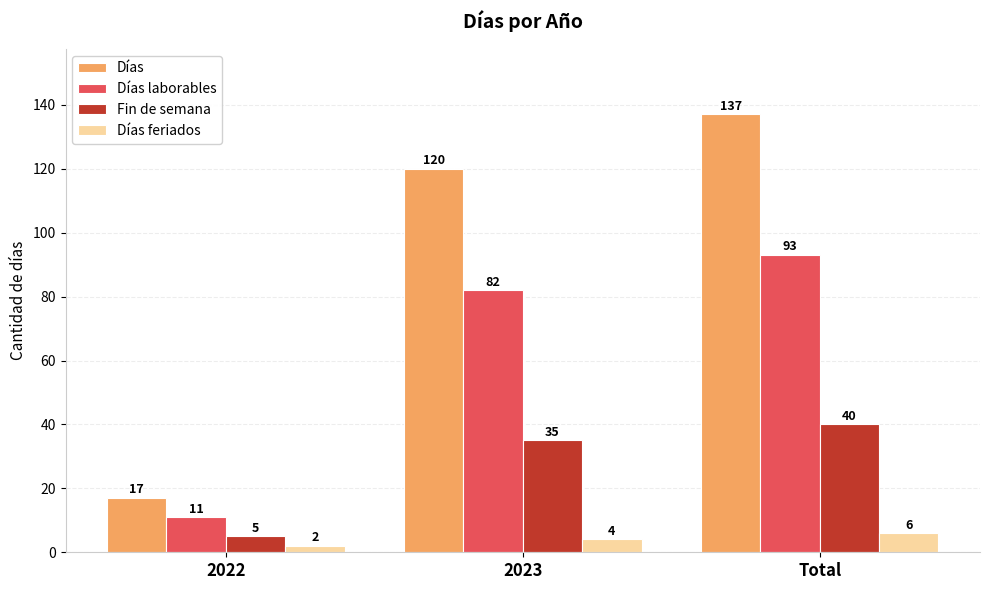

How many series are shown in this chart?

4